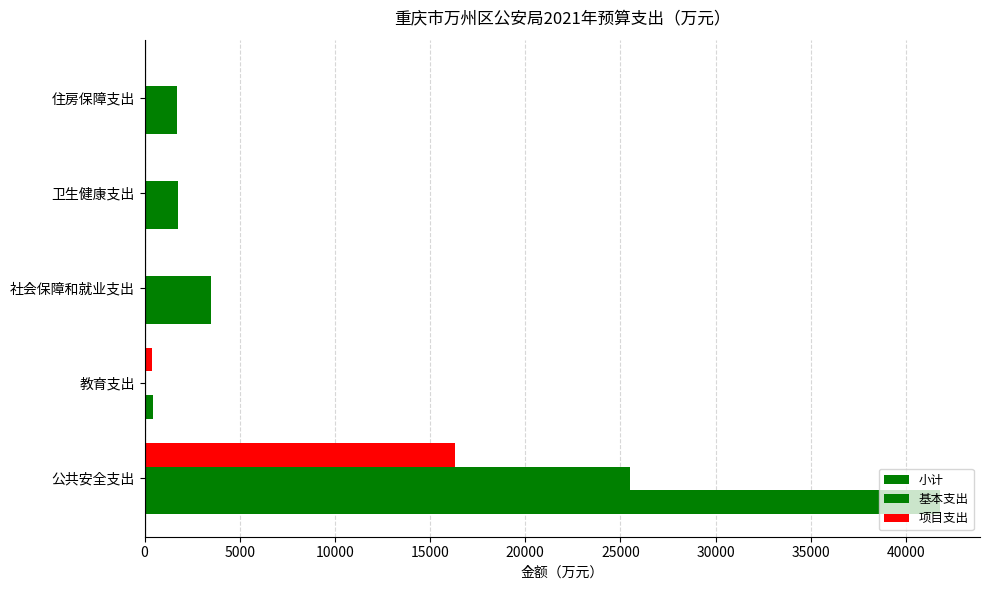

How many data points does each series have?

5